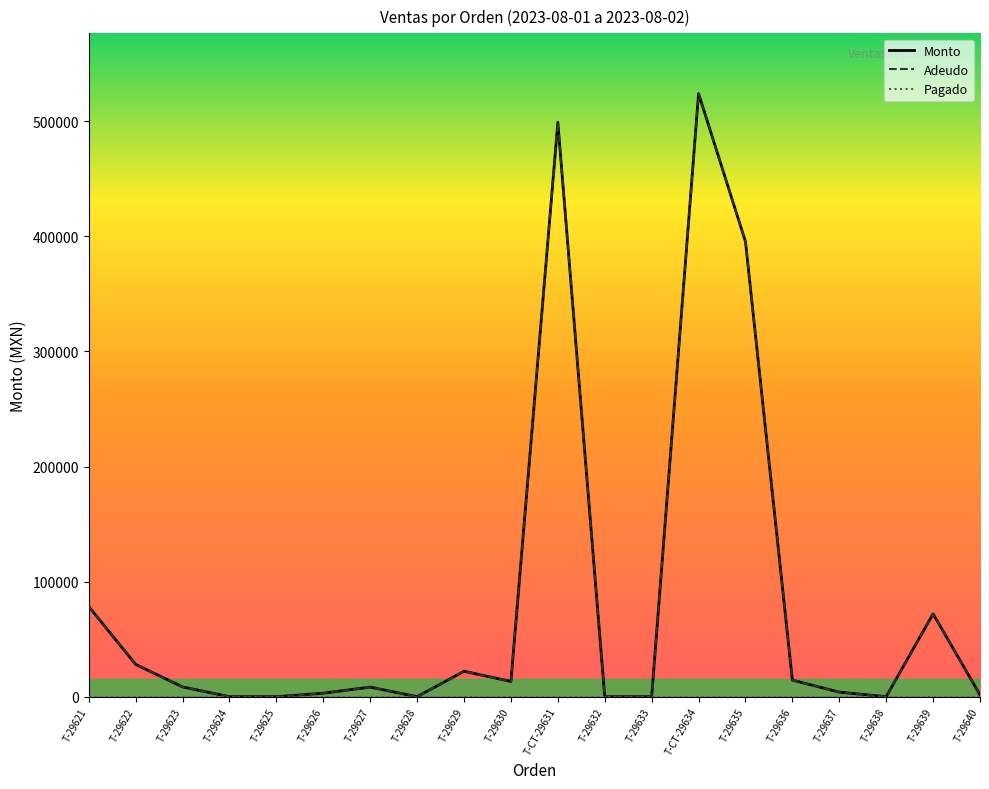

Which category has the highest value in the Monto series?

T-CT-29634